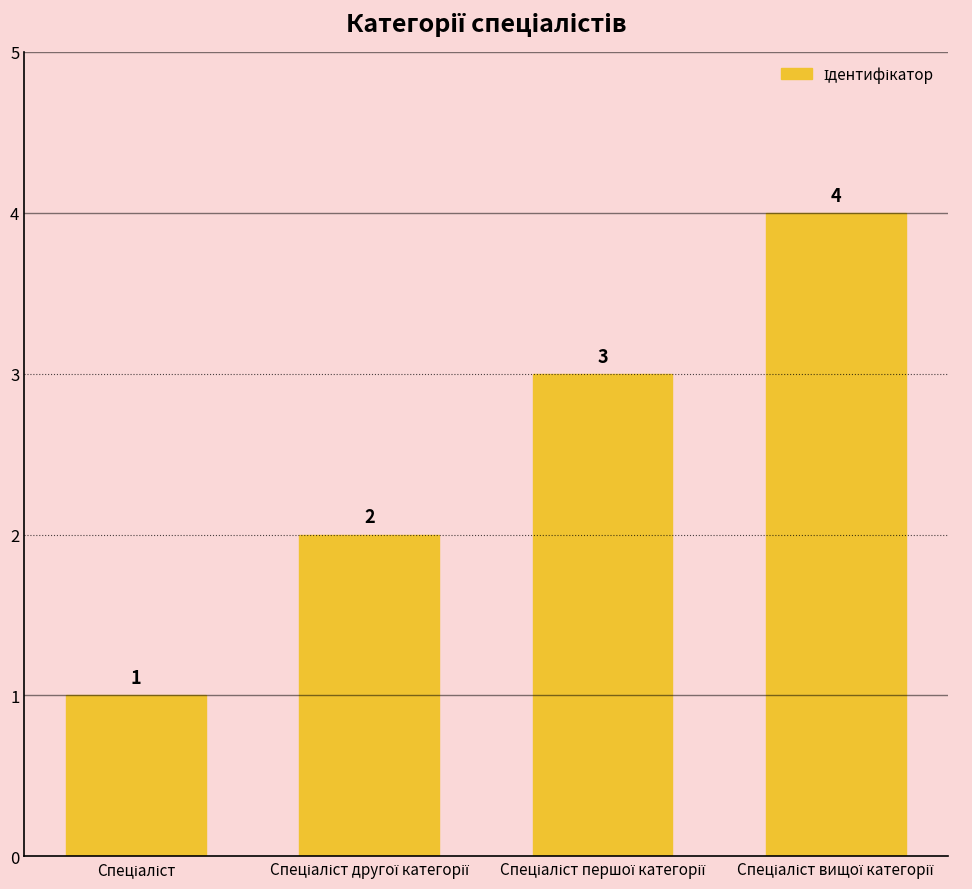

How many values are between 2 and 4?

3